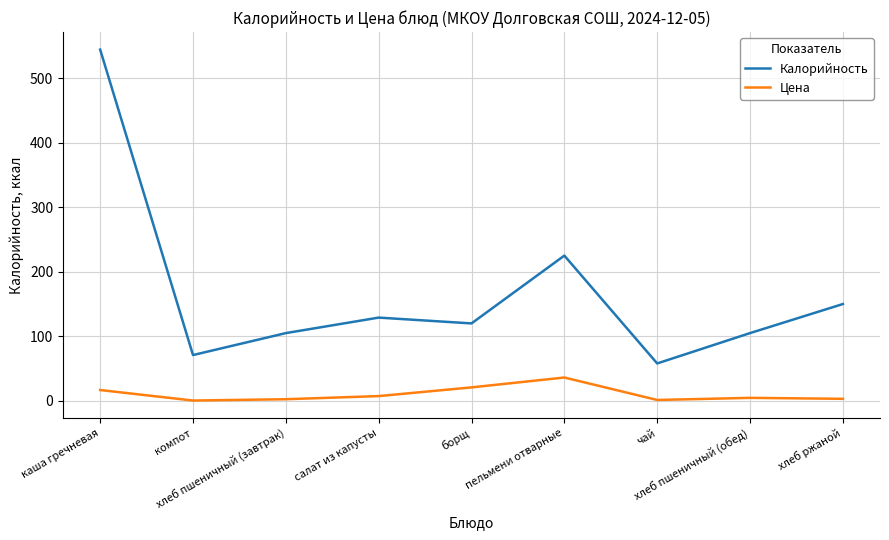

True or false: Цена and Калорийность intersect in this chart.

False